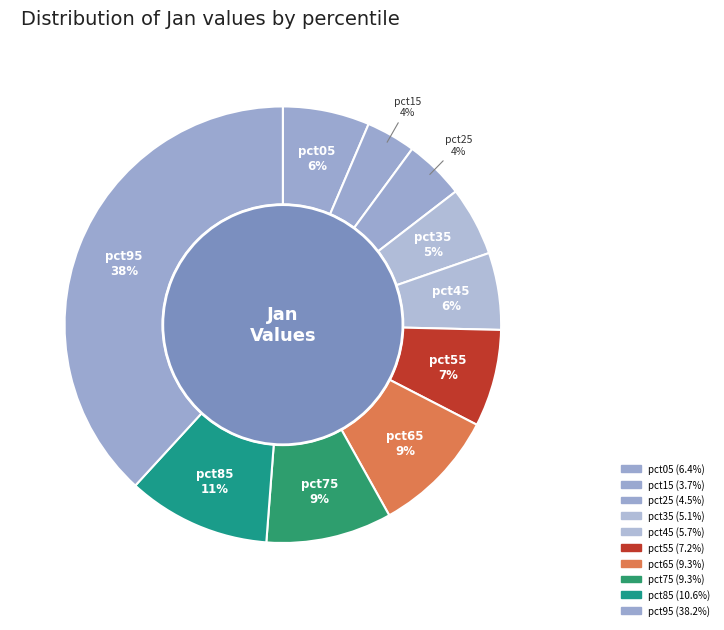

The pct65 slice represents 1% of the pie. True or false?

False